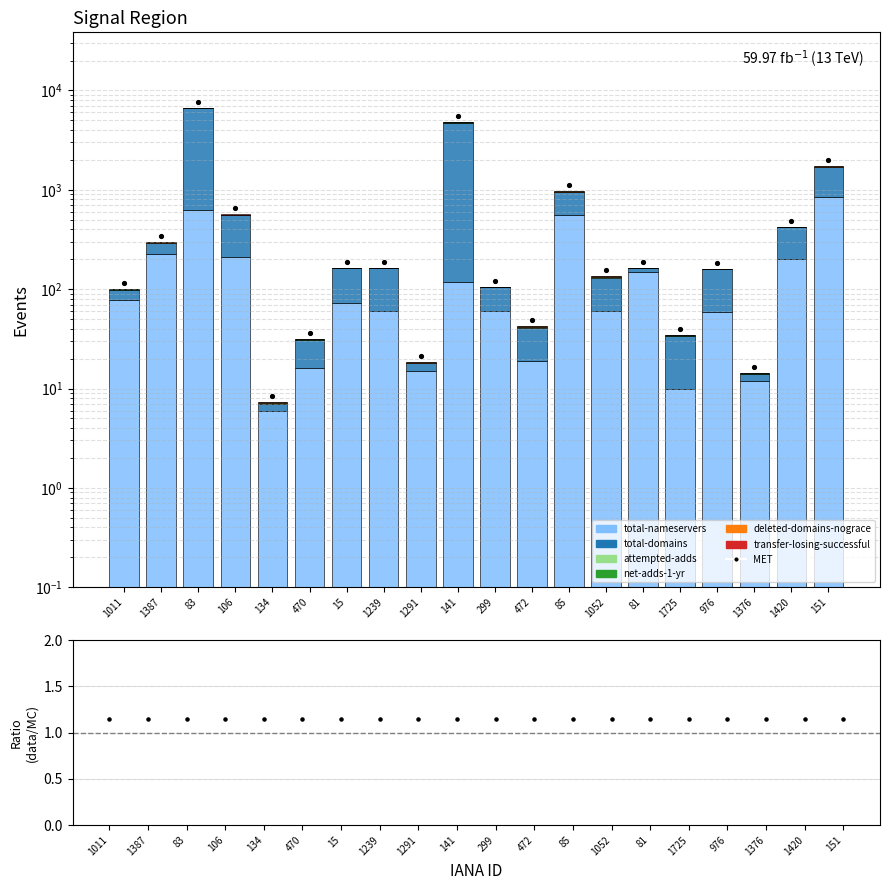

What are all the series names shown in the legend?

total-nameservers, total-domains, attempted-adds, net-adds-1-yr, deleted-domains-nograce, transfer-losing-successful